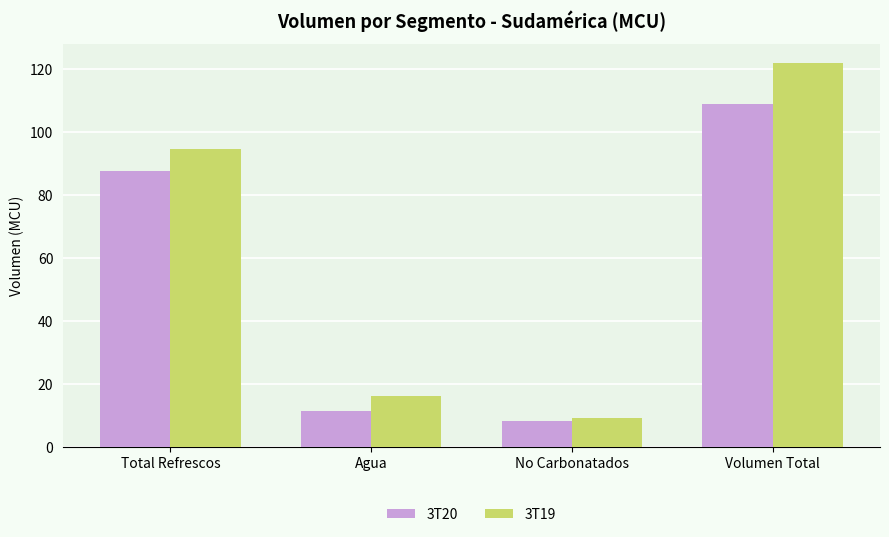

Which category has the highest value across all series?

Volumen Total